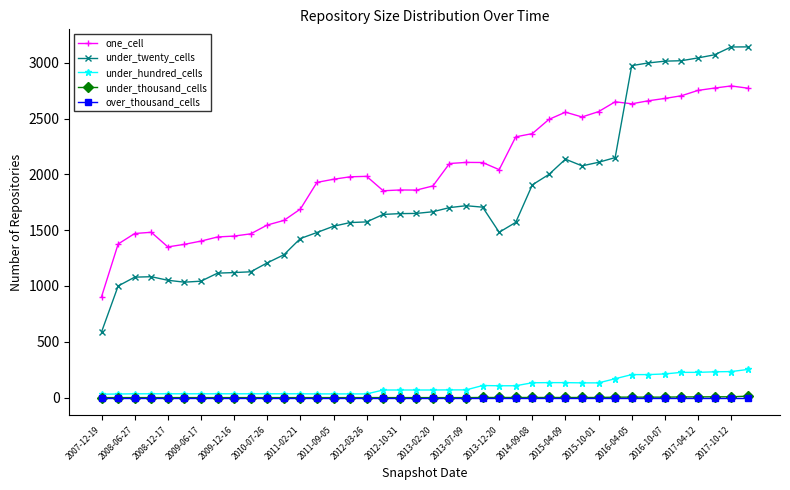

Does the chart display data point markers on the line(s)?

Yes